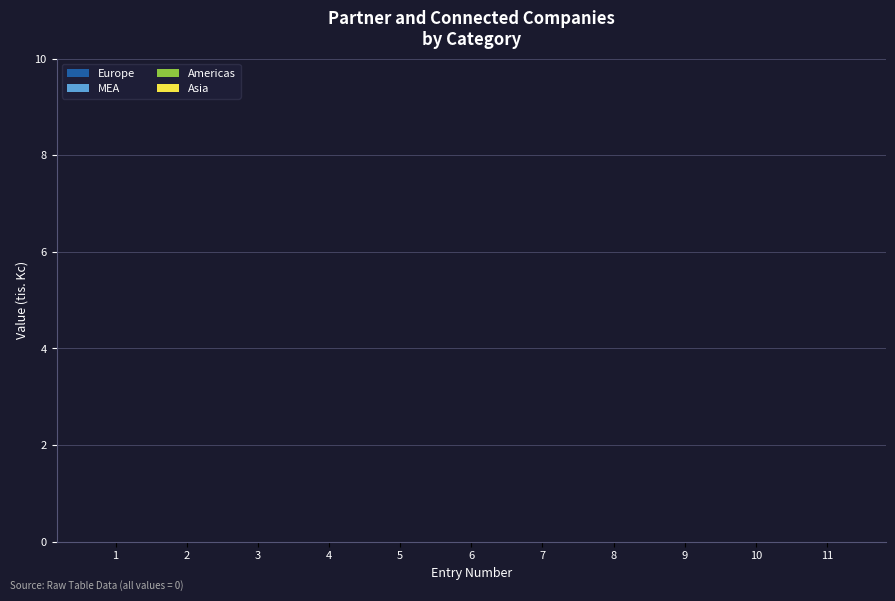

At which category does the chart reach its minimum across all series?

1